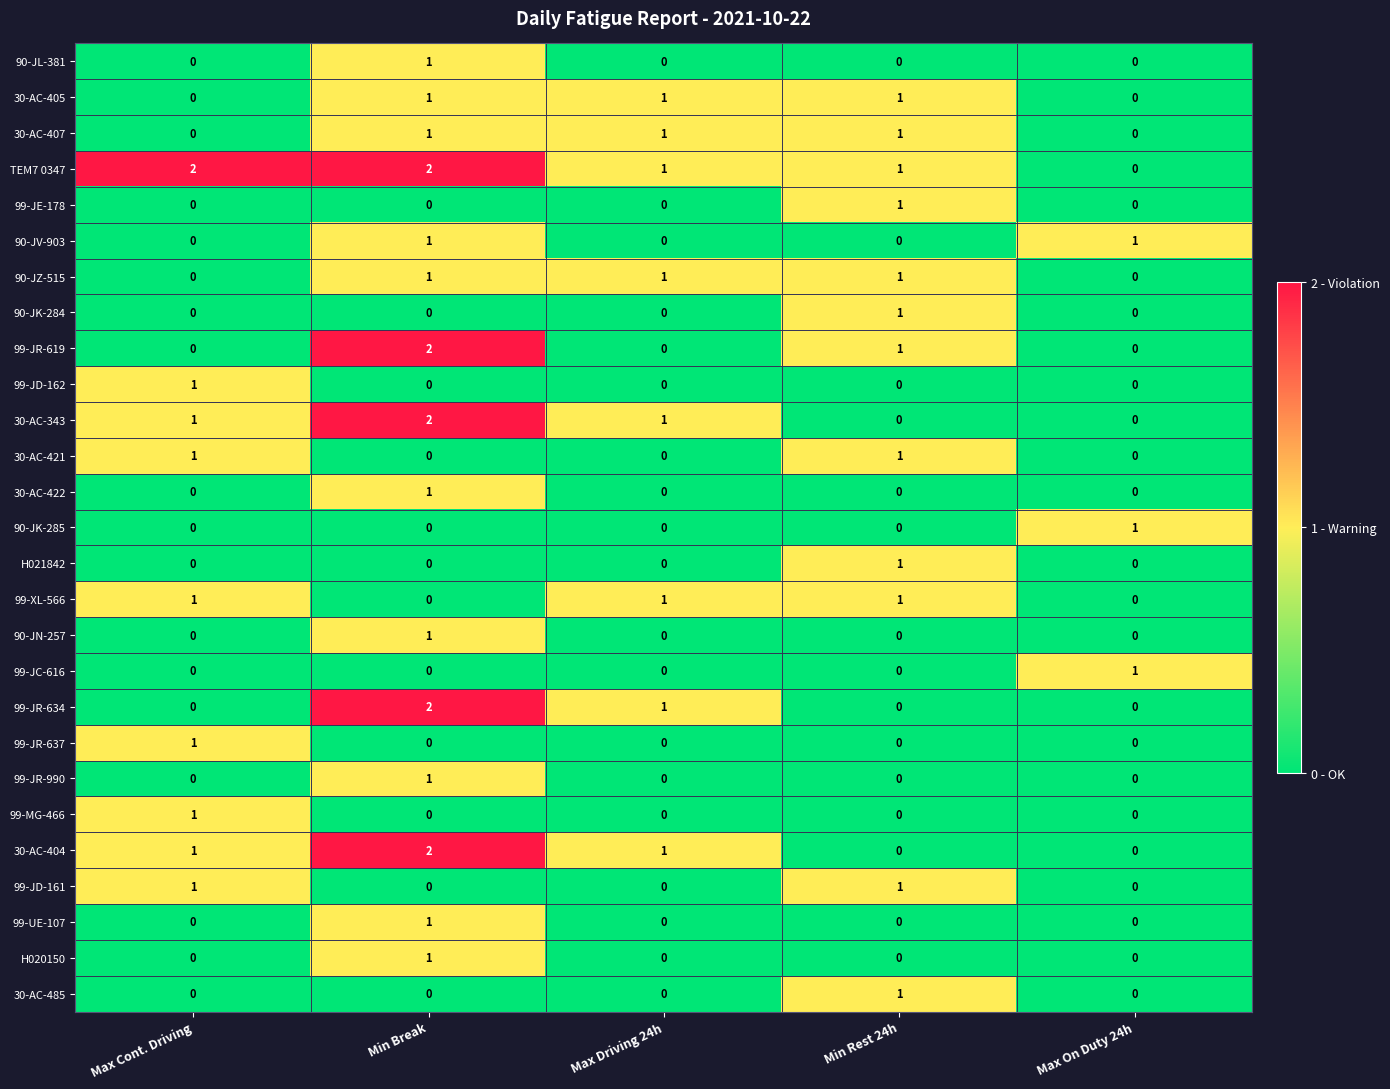

Which series changed the most between Max Cont. Driving and Max On Duty 24h?

TEM7 0347